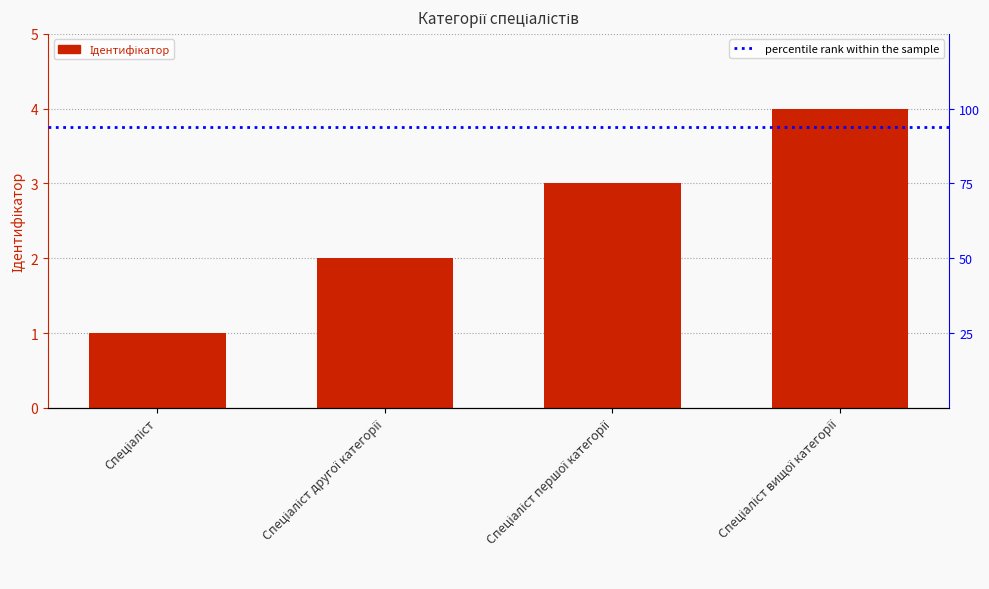

Reading left to right, transcribe all the data shown in this chart.

Спеціаліст=1	Спеціаліст другої категорії=2	Спеціаліст першої категорії=3	Спеціаліст вищої категорії=4